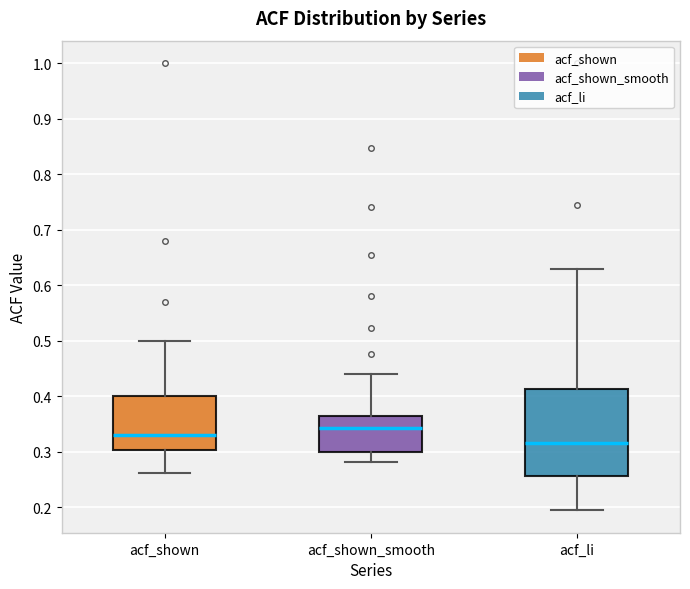

Reading left to right, read every box against the y-axis: the position of its median line, the range the box covers, and the ends of its whiskers. The values are not printed on the chart, so give them approximately, as read against the axis.

acf_shown: median 0.33, box 0.30 to 0.40, whiskers 0.26 to 0.50
acf_shown_smooth: median 0.34, box 0.30 to 0.36, whiskers 0.28 to 0.44
acf_li: median 0.31, box 0.26 to 0.41, whiskers 0.19 to 0.63